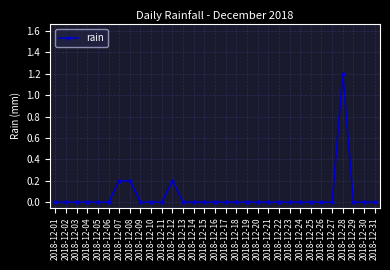

True or false: the data has more than 1 interior local peaks.

True